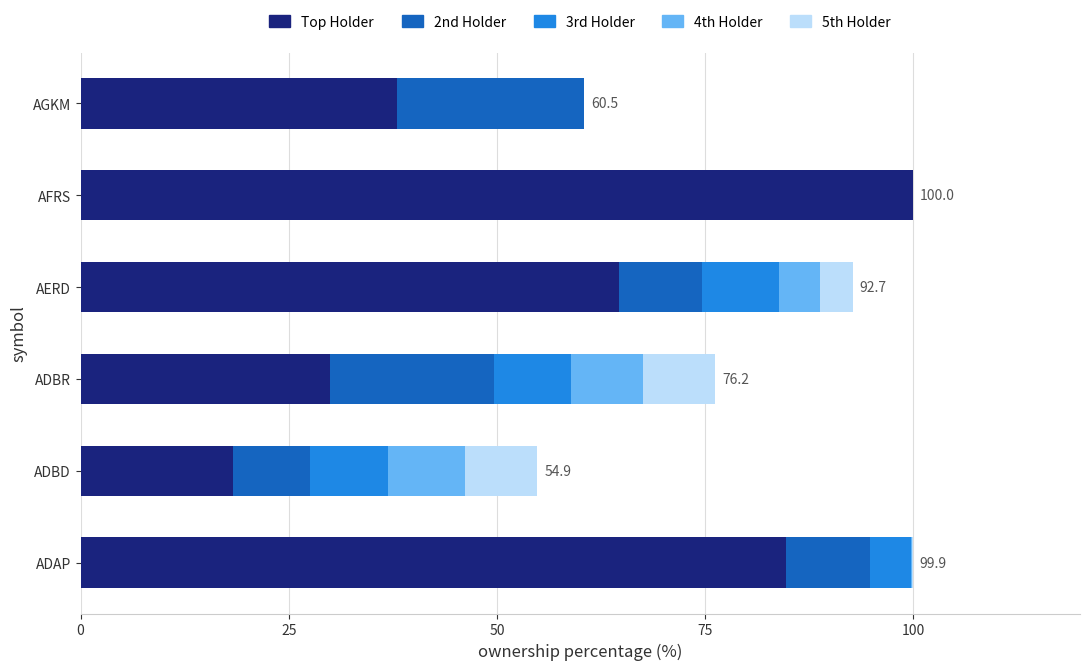

Is it true that Top Holder equals 38.0 at AGKM?

True